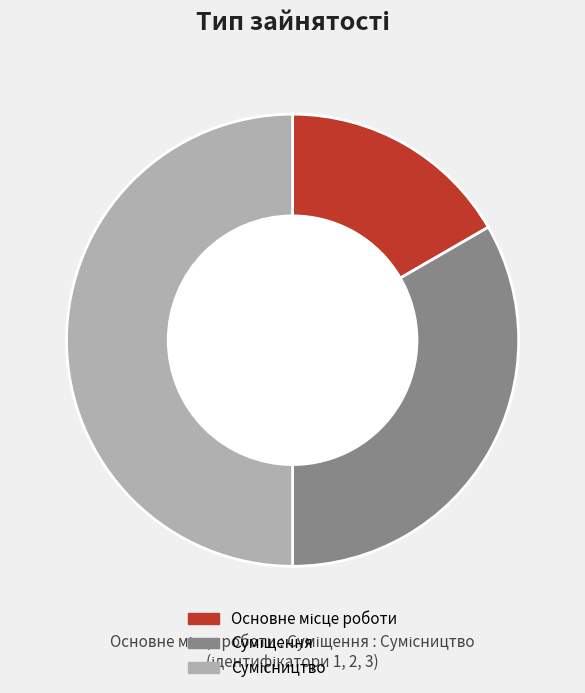

Count the number of slices in the pie.

3